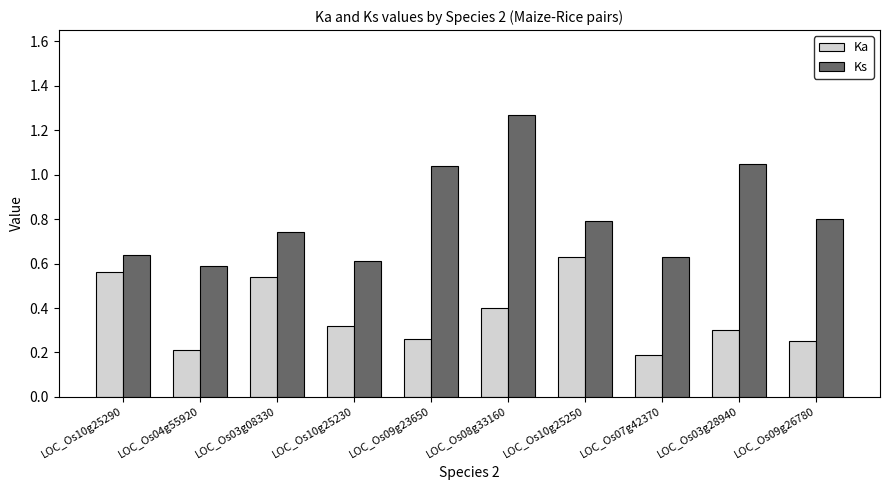

The Ks series shows 0.4 at LOC_Os09g23650. True or false?

False